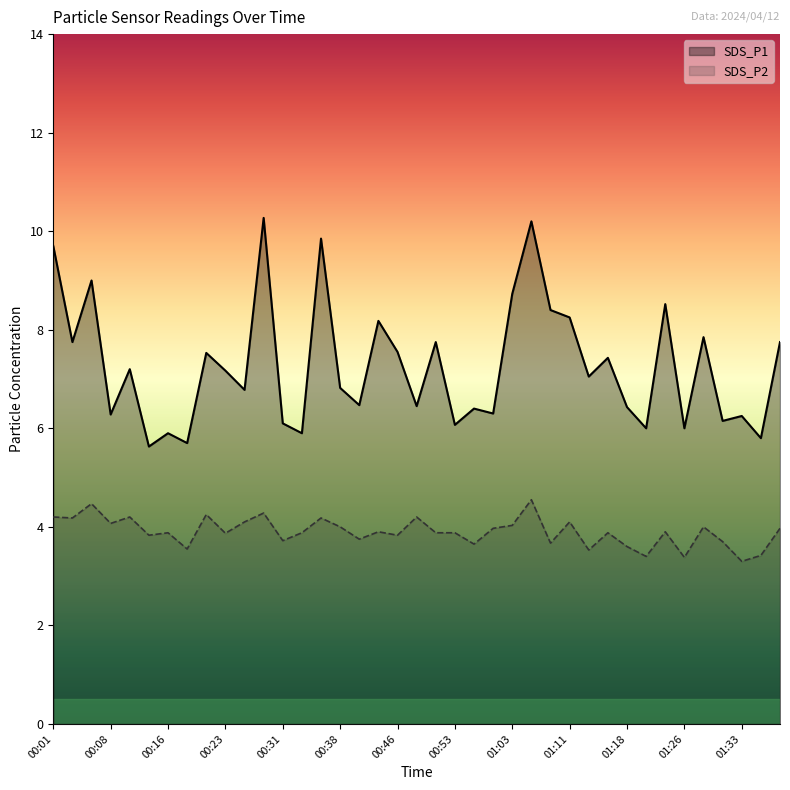

How many data points in SDS_P1 are less than 7?

19